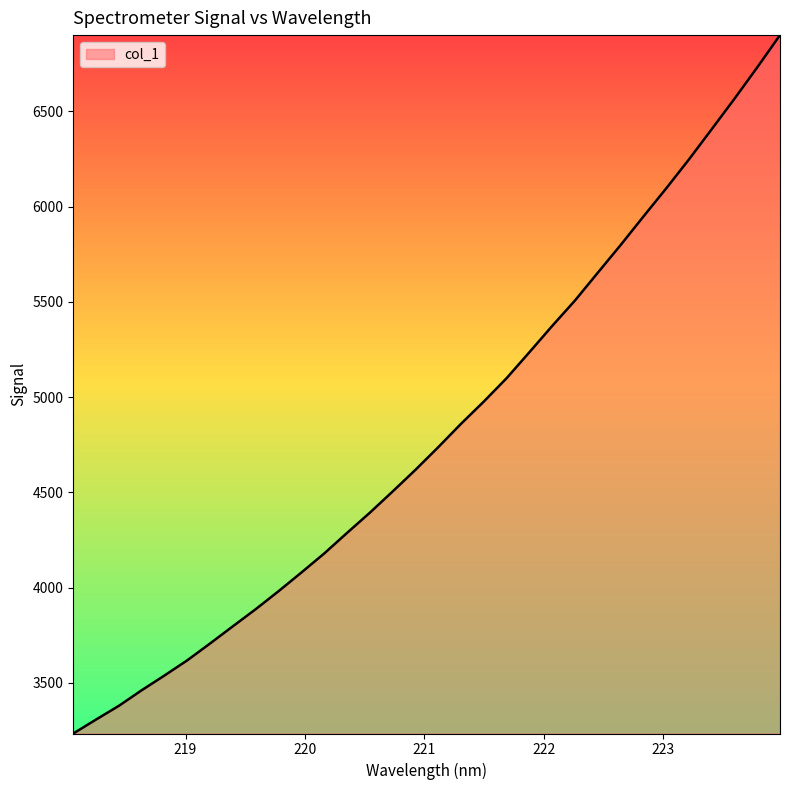

What is the difference between the maximum and minimum values?

3667.0